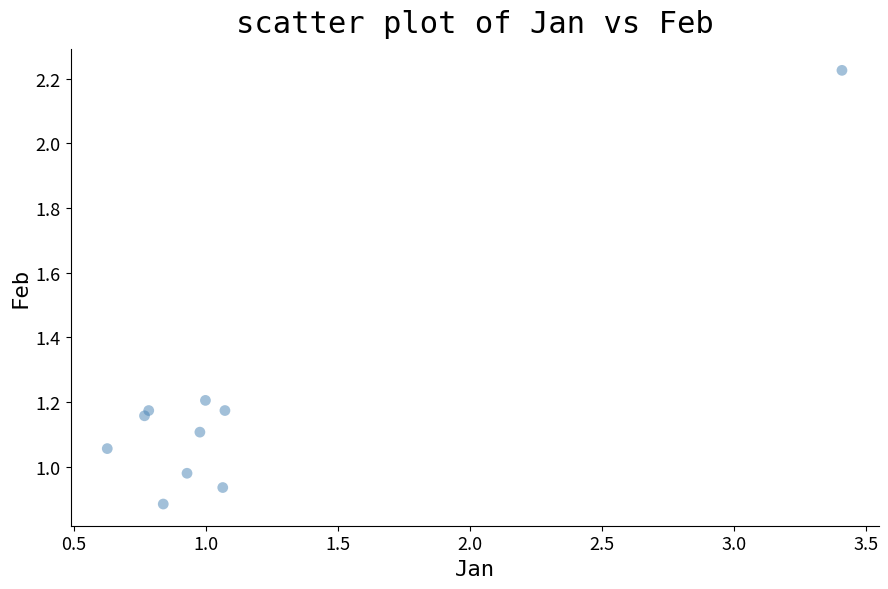

What is the range of X values (max minus min)?

2.8